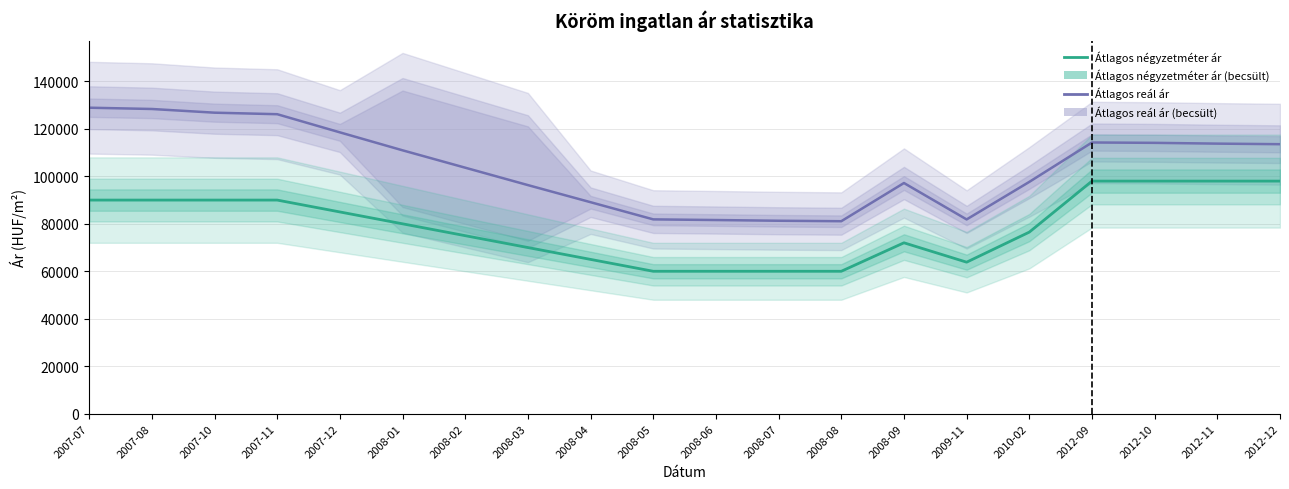

Is the value of Átlagos négyzetméter ár at 2009-11 greater than the value of Átlagos reál ár at 2008-02?

No